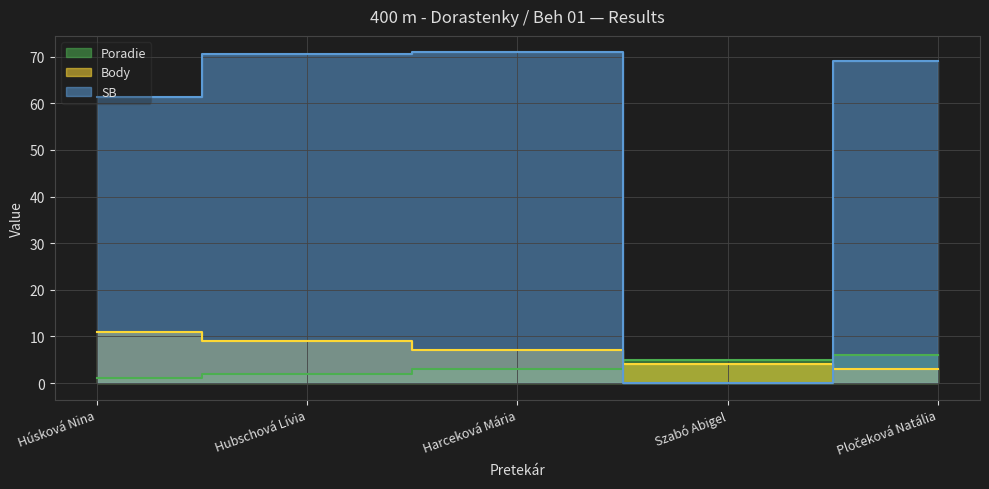

Where does the Body series first go above 7?

Húsková Nina